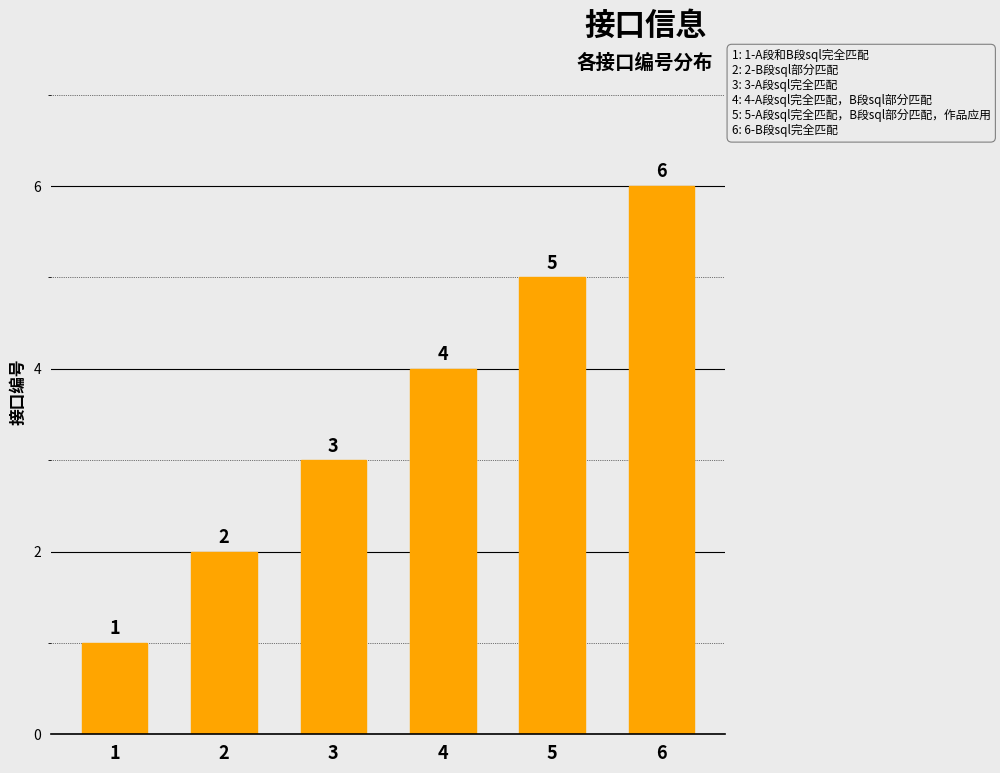

The value at 5 is 9. True or false?

False